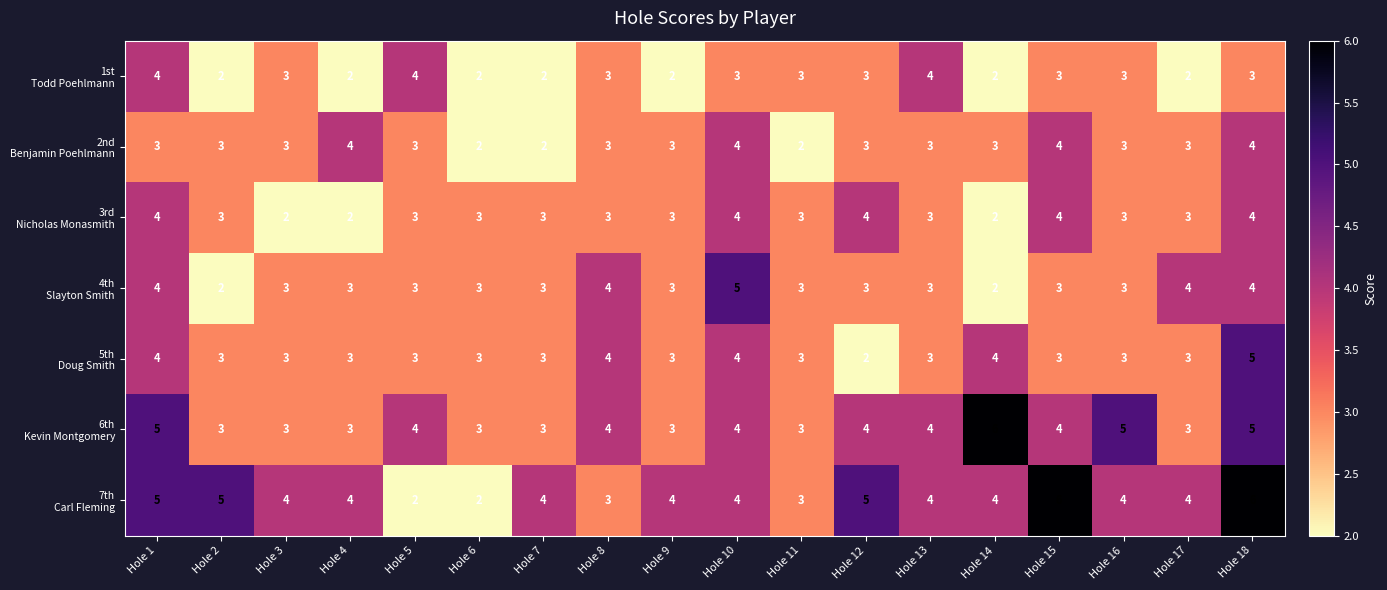

At which category is the sum across all series the highest?

Hole 18